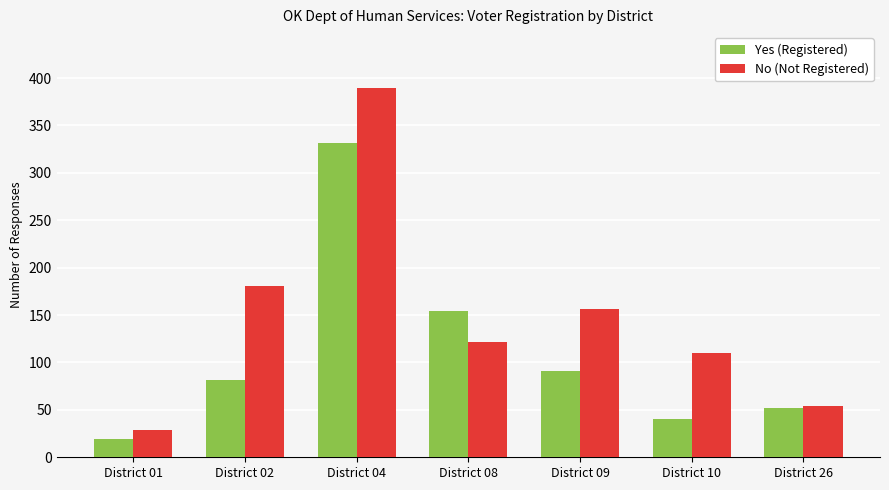

True or false: No (Not Registered) has a value of 74 at District 02.

False